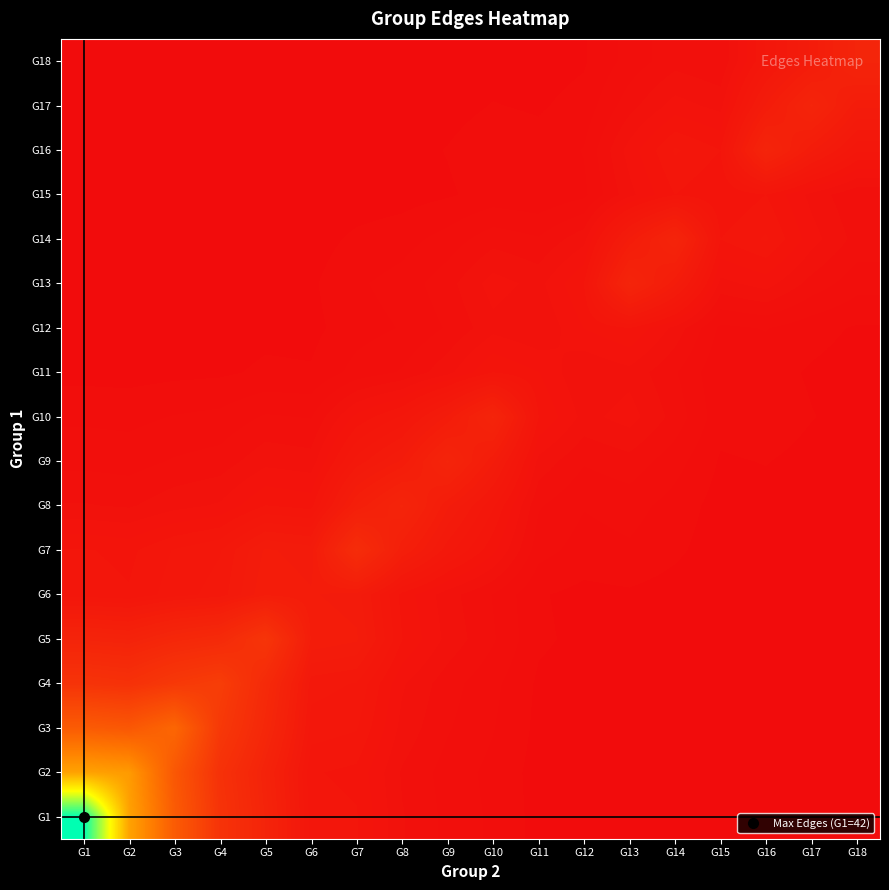

Reading left to right, list all the values displayed in this chart.

G1: G1=42.0	G2=17.9	G3=9.7	G4=4.8	G5=2.9	G6=1.2	G7=1.2	G8=0.7	G9=0.5	G10=0.3	G11=0.1	G12=0.1	G13=0.1	G14=0.1	G15=0.0	G16=0.0	G17=0.0	G18=0.0
G2: G1=17.9	G2=17.0	G3=9.2	G4=4.5	G5=2.8	G6=1.2	G7=1.1	G8=0.6	G9=0.4	G10=0.3	G11=0.1	G12=0.1	G13=0.1	G14=0.1	G15=0.0	G16=0.0	G17=0.0	G18=0.0
G3: G1=9.7	G2=9.2	G3=11.0	G4=5.4	G5=3.3	G6=1.4	G7=1.3	G8=0.8	G9=0.5	G10=0.3	G11=0.1	G12=0.1	G13=0.1	G14=0.1	G15=0.0	G16=0.0	G17=0.0	G18=0.0
G4: G1=4.8	G2=4.5	G3=5.4	G4=6.0	G5=3.7	G6=1.6	G7=1.5	G8=0.9	G9=0.6	G10=0.4	G11=0.1	G12=0.1	G13=0.1	G14=0.1	G15=0.0	G16=0.0	G17=0.0	G18=0.0
G5: G1=2.9	G2=2.8	G3=3.3	G4=3.7	G5=5.0	G6=2.1	G7=2.0	G8=1.2	G9=0.8	G10=0.5	G11=0.2	G12=0.1	G13=0.2	G14=0.1	G15=0.0	G16=0.0	G17=0.0	G18=0.0
G6: G1=1.2	G2=1.2	G3=1.4	G4=1.6	G5=2.1	G6=2.0	G7=1.9	G8=1.1	G9=0.7	G10=0.5	G11=0.2	G12=0.1	G13=0.1	G14=0.1	G15=0.0	G16=0.0	G17=0.0	G18=0.0
G7: G1=1.2	G2=1.1	G3=1.3	G4=1.5	G5=2.0	G6=1.9	G7=4.0	G8=2.3	G9=1.6	G10=1.0	G11=0.4	G12=0.3	G13=0.3	G14=0.2	G15=0.1	G16=0.1	G17=0.1	G18=0.0
G8: G1=0.7	G2=0.6	G3=0.8	G4=0.9	G5=1.2	G6=1.1	G7=2.3	G8=3.0	G9=2.0	G10=1.3	G11=0.5	G12=0.3	G13=0.4	G14=0.3	G15=0.1	G16=0.1	G17=0.1	G18=0.1
G9: G1=0.5	G2=0.4	G3=0.5	G4=0.6	G5=0.8	G6=0.7	G7=1.6	G8=2.0	G9=3.0	G10=2.0	G11=0.8	G12=0.5	G13=0.6	G14=0.4	G15=0.2	G16=0.2	G17=0.1	G18=0.1
G10: G1=0.3	G2=0.3	G3=0.3	G4=0.4	G5=0.5	G6=0.5	G7=1.0	G8=1.3	G9=2.0	G10=3.0	G11=1.2	G12=0.8	G13=0.9	G14=0.6	G15=0.2	G16=0.3	G17=0.2	G18=0.1
G11: G1=0.1	G2=0.1	G3=0.1	G4=0.1	G5=0.2	G6=0.2	G7=0.4	G8=0.5	G9=0.8	G10=1.2	G11=1.0	G12=0.7	G13=0.8	G14=0.5	G15=0.2	G16=0.2	G17=0.2	G18=0.1
G12: G1=0.1	G2=0.1	G3=0.1	G4=0.1	G5=0.1	G6=0.1	G7=0.3	G8=0.3	G9=0.5	G10=0.8	G11=0.7	G12=1.0	G13=1.2	G14=0.8	G15=0.3	G16=0.3	G17=0.2	G18=0.2
G13: G1=0.1	G2=0.1	G3=0.1	G4=0.1	G5=0.2	G6=0.1	G7=0.3	G8=0.4	G9=0.6	G10=0.9	G11=0.8	G12=1.2	G13=3.0	G14=2.0	G15=0.8	G16=0.9	G17=0.6	G18=0.4
G14: G1=0.1	G2=0.1	G3=0.1	G4=0.1	G5=0.1	G6=0.1	G7=0.2	G8=0.3	G9=0.4	G10=0.6	G11=0.5	G12=0.8	G13=2.0	G14=3.0	G15=1.2	G16=1.3	G17=0.9	G18=0.6
G15: G1=0.0	G2=0.0	G3=0.0	G4=0.0	G5=0.0	G6=0.0	G7=0.1	G8=0.1	G9=0.2	G10=0.2	G11=0.2	G12=0.3	G13=0.8	G14=1.2	G15=1.0	G16=1.2	G17=0.8	G18=0.5
G16: G1=0.0	G2=0.0	G3=0.0	G4=0.0	G5=0.0	G6=0.0	G7=0.1	G8=0.1	G9=0.2	G10=0.3	G11=0.2	G12=0.3	G13=0.9	G14=1.3	G15=1.2	G16=3.0	G17=2.0	G18=1.3
G17: G1=0.0	G2=0.0	G3=0.0	G4=0.0	G5=0.0	G6=0.0	G7=0.1	G8=0.1	G9=0.1	G10=0.2	G11=0.2	G12=0.2	G13=0.6	G14=0.9	G15=0.8	G16=2.0	G17=3.0	G18=2.0
G18: G1=0.0	G2=0.0	G3=0.0	G4=0.0	G5=0.0	G6=0.0	G7=0.0	G8=0.1	G9=0.1	G10=0.1	G11=0.1	G12=0.2	G13=0.4	G14=0.6	G15=0.5	G16=1.3	G17=2.0	G18=3.0